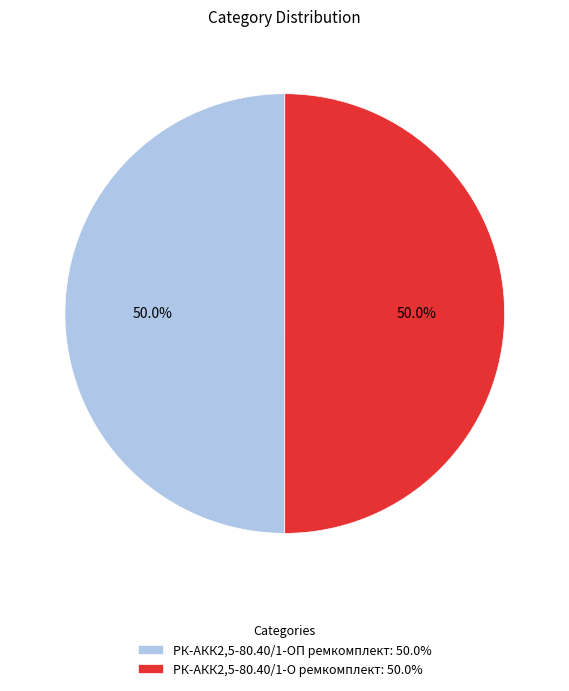

To the nearest percent, what percentage of the pie is РК-АКК2,5-80.40/1-ОП ремкомплект?

50%